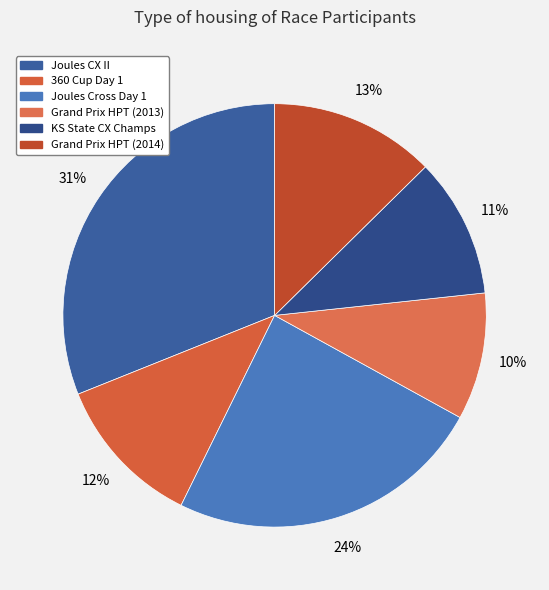

Count the number of slices in the pie.

6